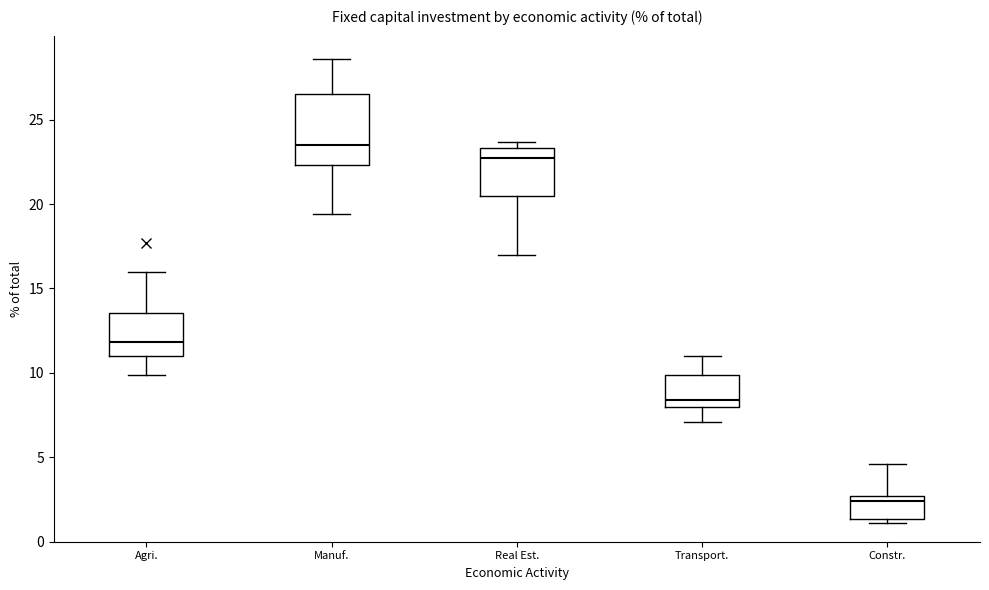

Reading left to right, transcribe this box plot: for each box, give where its median line is, the range the box spans, and where its two whiskers end, as read against the y-axis. The values are not printed on the chart, so give them approximately, as read against the axis.

Agri.: median 12.0, box 11.0 to 13.5, whiskers 10.0 to 16.0
Manuf.: median 23.5, box 22.5 to 26.5, whiskers 19.5 to 28.5
Real Est.: median 22.5, box 20.5 to 23.5, whiskers 17.0 to 23.5 (just above the box's upper edge)
Transport.: median 8.5, box 8.0 to 10.0, whiskers 7.0 to 11.0
Constr.: median 2.5 (just below the box's upper edge), box 1.5 to 2.5, whiskers 1.0 to 4.5